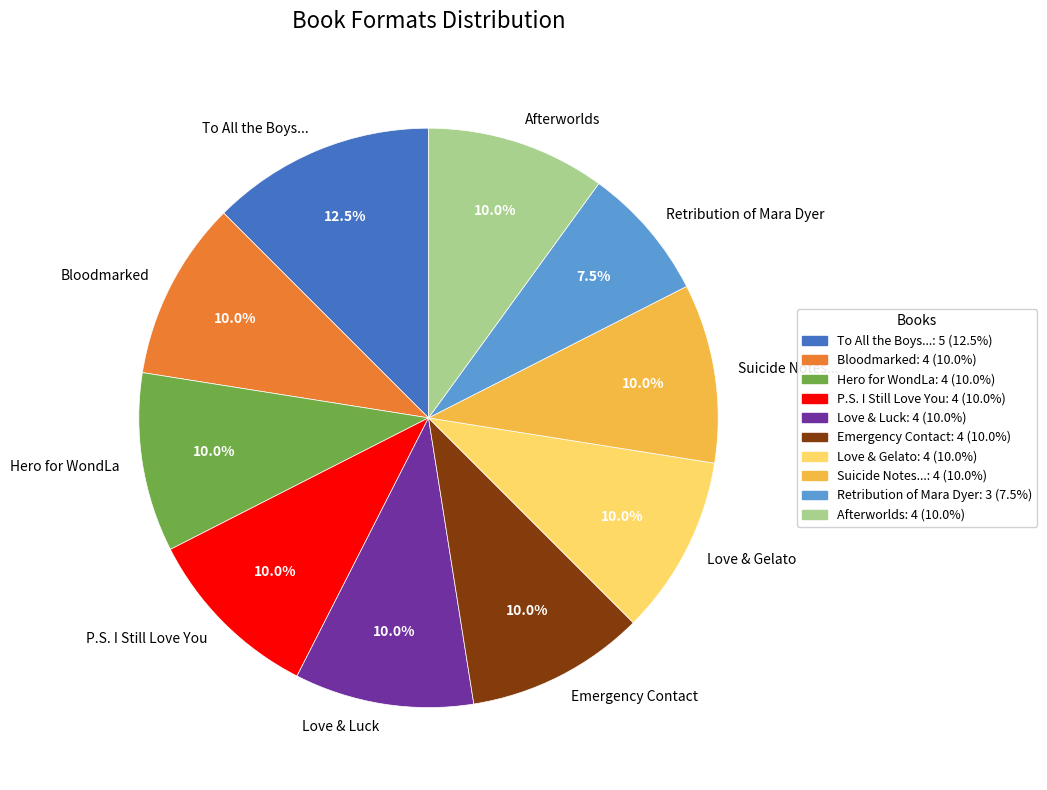

Count the number of slices in the pie.

10